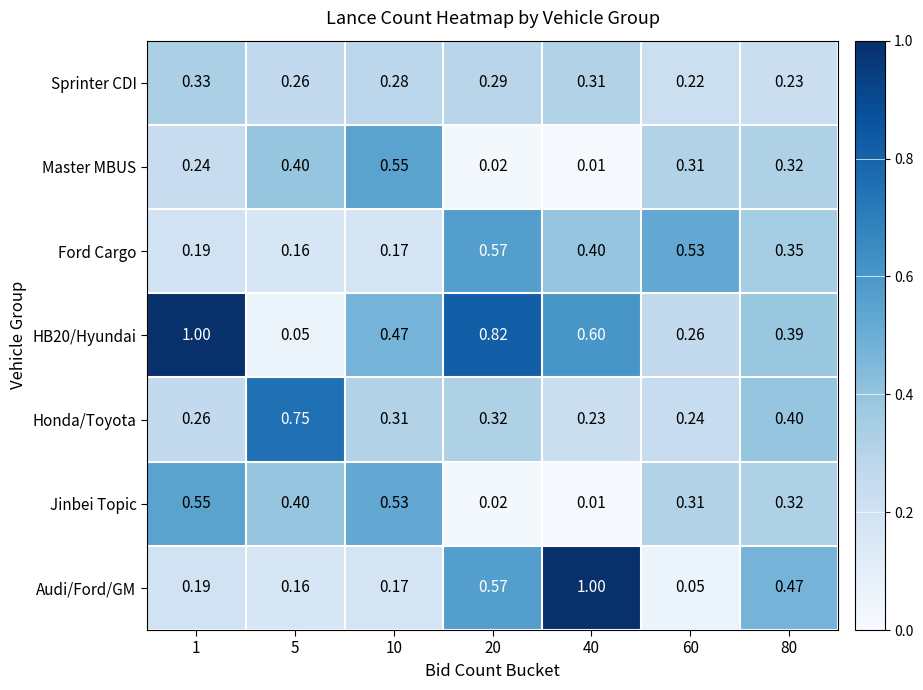

Is the value of Jinbei Topic at 20 greater than the value of HB20/Hyundai at 60?

No